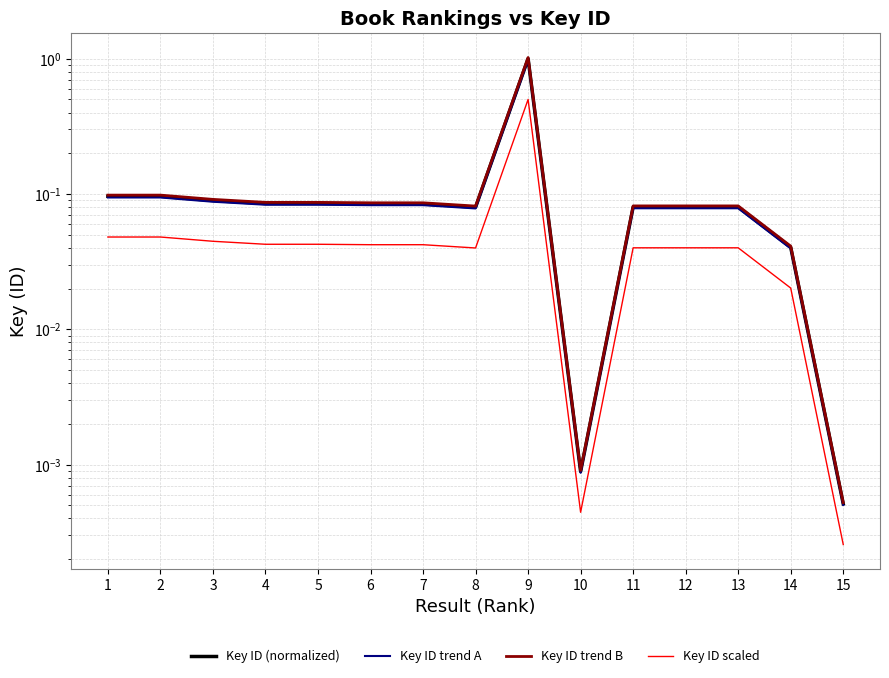

Reading left to right, list all the values displayed in this chart.

Key ID (normalized): 0.1	0.1	0.1	0.1	0.1	0.1	0.1	0.1	1.0	0.0	0.1	0.1	0.1	0.0	0.0
Key ID trend A: 0.1	0.1	0.1	0.1	0.1	0.1	0.1	0.1	1.0	0.0	0.1	0.1	0.1	0.0	0.0
Key ID trend B: 0.1	0.1	0.1	0.1	0.1	0.1	0.1	0.1	1.0	0.0	0.1	0.1	0.1	0.0	0.0
Key ID scaled: 0.0	0.0	0.0	0.0	0.0	0.0	0.0	0.0	0.5	0.0	0.0	0.0	0.0	0.0	0.0